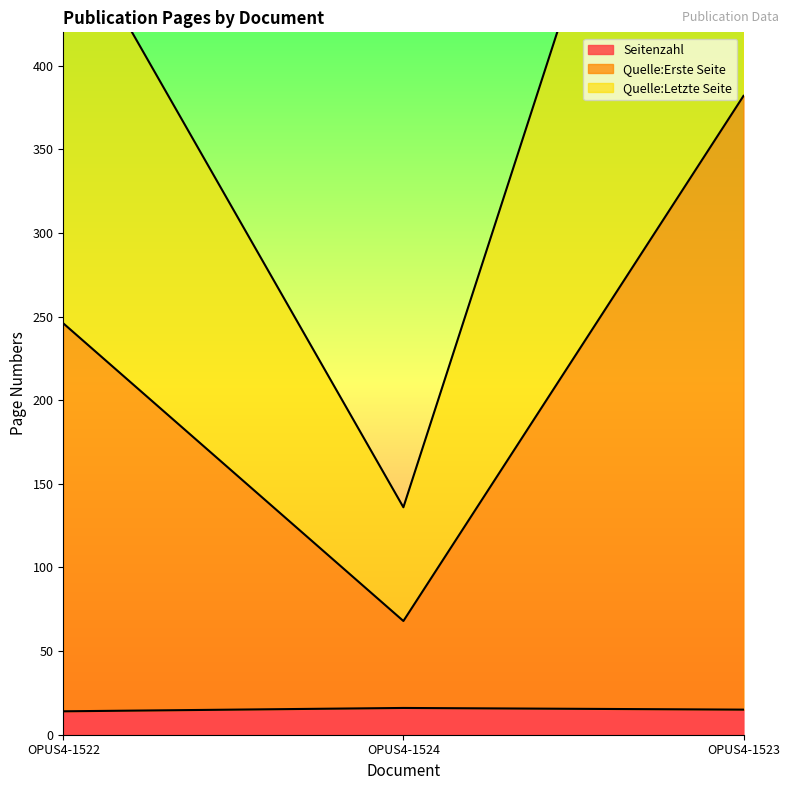

Rank the series by their average value, from lowest to highest.

Seitenzahl, Quelle:Erste Seite, Quelle:Letzte Seite